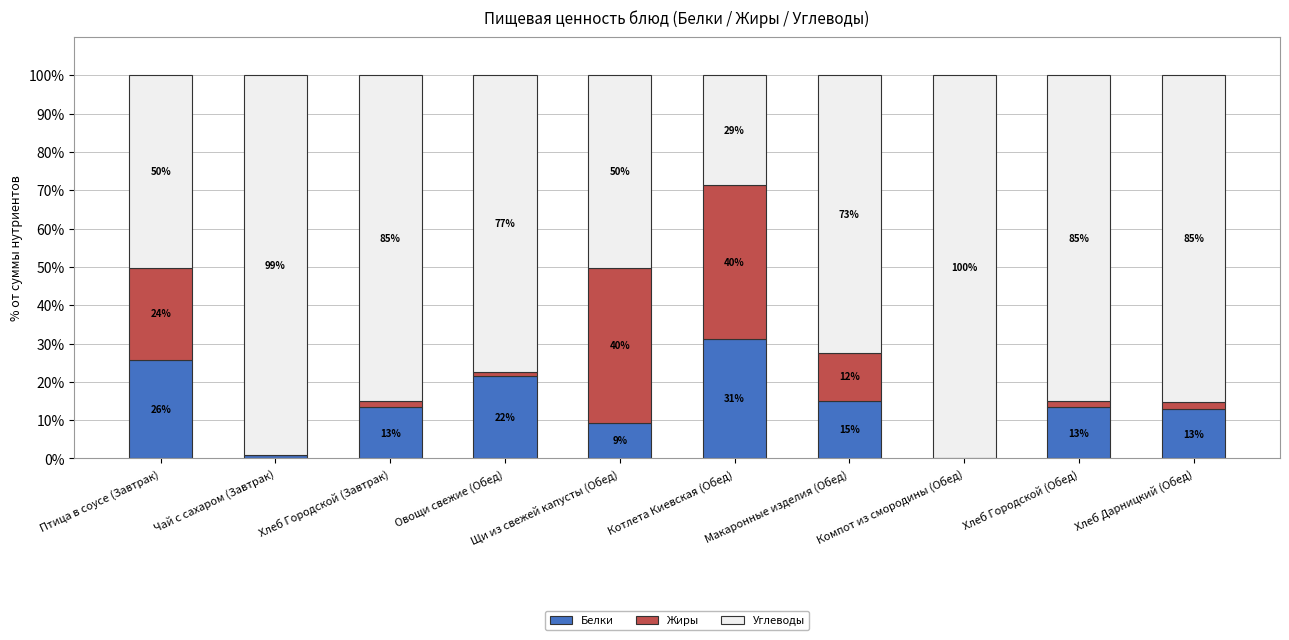

Which series changed the most between Щи из свежей капусты (Обед) and Компот из смородины (Обед)?

Углеводы